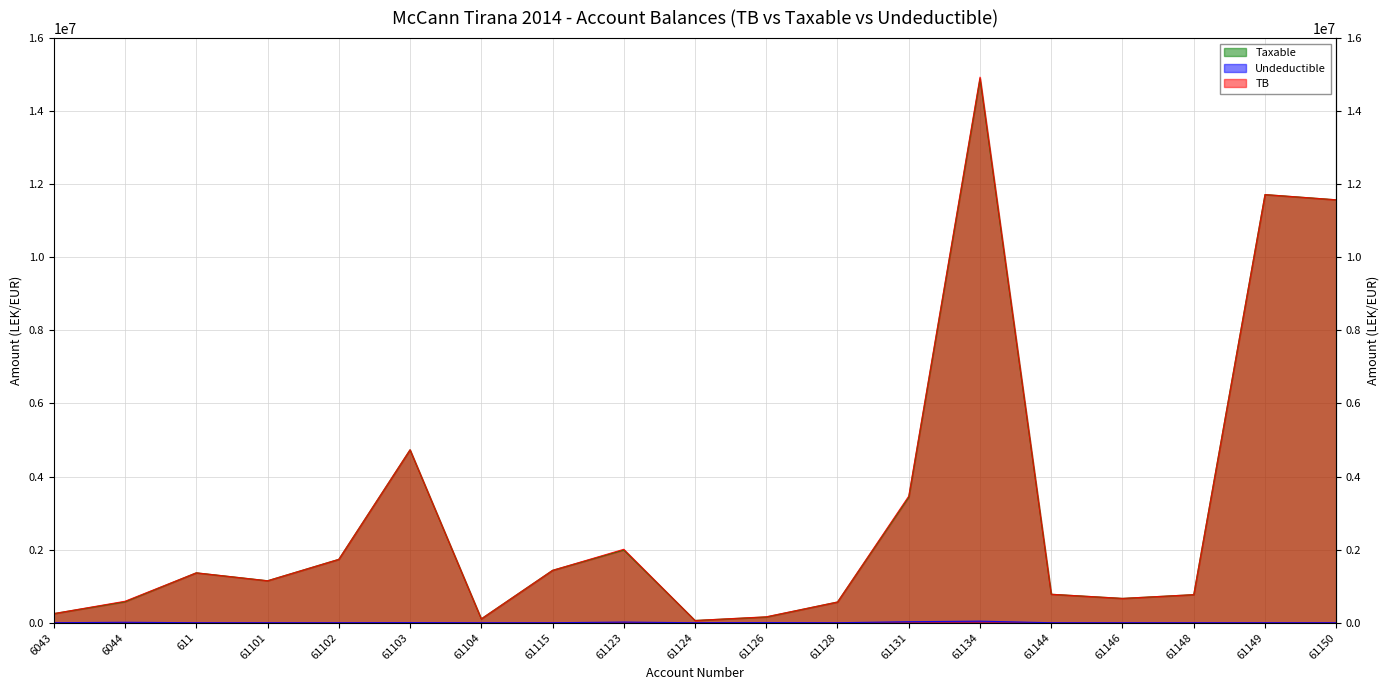

Reading left to right, what are all the values shown in this chart?

Taxable: 6043=250227.1	6044=575296.9	611=1366068.5	61101=1149043.7	61102=1735151.5	61103=4731146.9	61104=105900.0	61115=1433753.2	61123=1991862.2	61124=61813.2	61126=157990.0	61128=567460.5	61131=3437988.5	61134=14887859.8	61144=779642.1	61146=666085.5	61148=769080.9	61149=11717876.6	61150=11574631.1
Undeductible: 6043=0.0	6044=12822.0	611=0.0	61101=0.0	61102=0.0	61103=3920.0	61104=0.0	61115=250.0	61123=18500.0	61124=0.0	61126=5100.0	61128=0.0	61131=28000.0	61134=43299.0	61144=0.0	61146=0.0	61148=0.0	61149=0.0	61150=0.0
TB: 6043=250227.1	6044=588118.9	611=1366068.5	61101=1149043.7	61102=1735151.5	61103=4735066.9	61104=105900.0	61115=1434003.2	61123=2010362.2	61124=61813.2	61126=163090.0	61128=567460.5	61131=3465988.5	61134=14931158.8	61144=779642.1	61146=666085.5	61148=769080.9	61149=11717876.6	61150=11574631.1